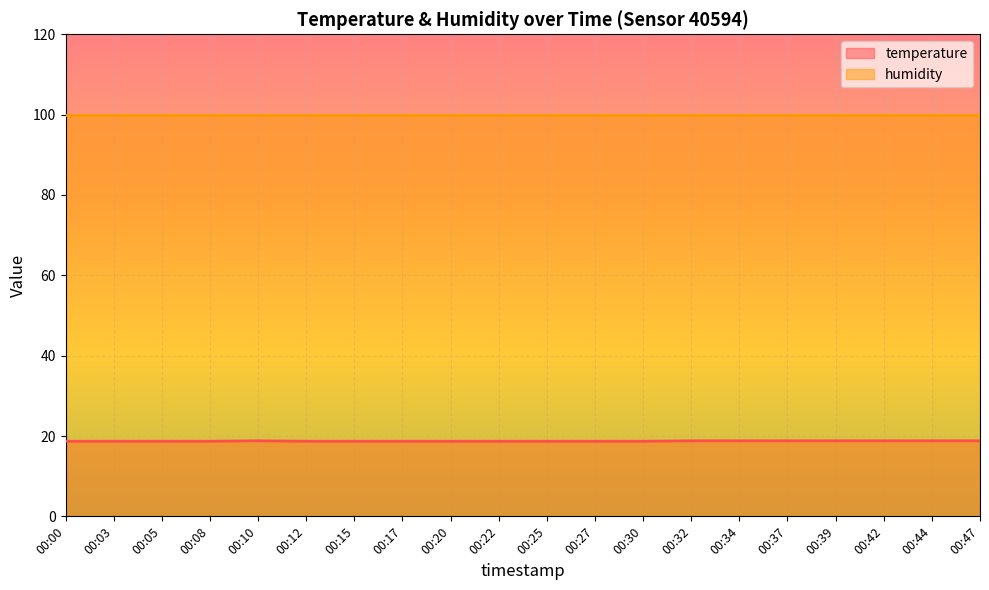

Approximately how many times larger is the value at 00:47 compared to 00:32?

1.0